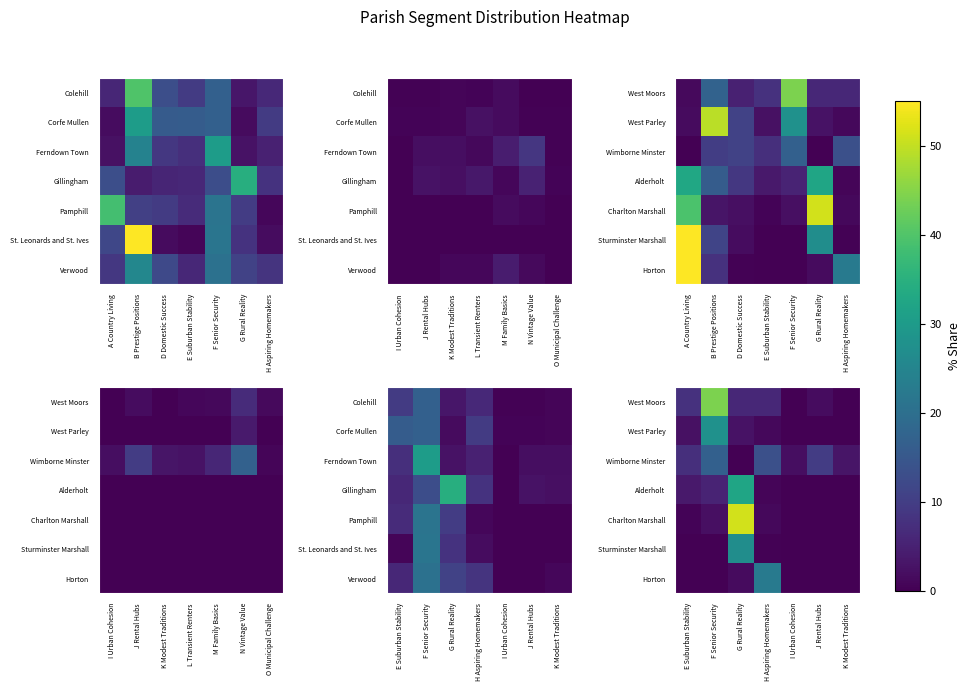

Which has a higher value, I Urban Cohesion or E Suburban Stability?

E Suburban Stability